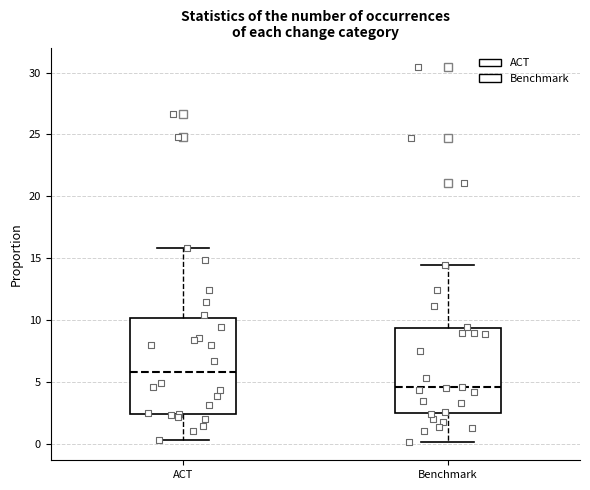

Reading left to right, read every box against the y-axis: the position of its median line, the range the box covers, and the ends of its whiskers. The values are not printed on the chart, so give them approximately, as read against the axis.

ACT: median 6.0, box 2.5 to 10.0, whiskers 0.5 to 16.0
Benchmark: median 4.5, box 2.5 to 9.5, whiskers 0.0 to 14.5